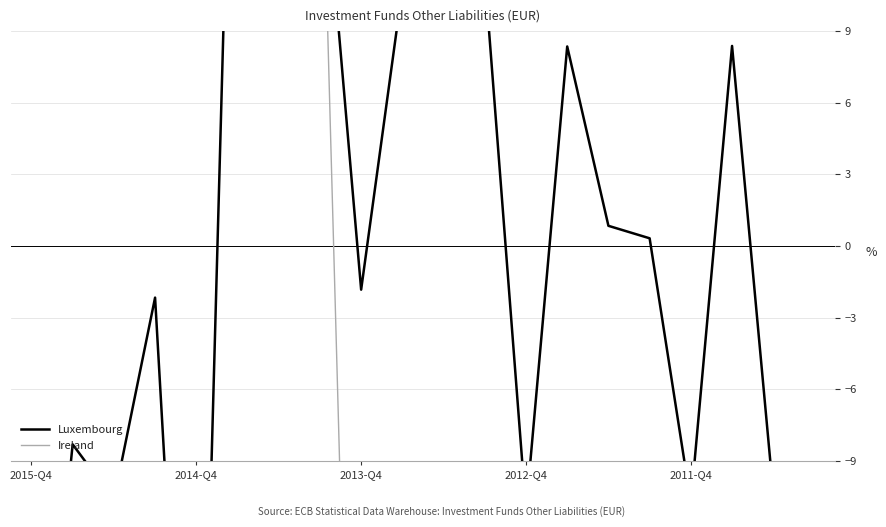

What is the difference between the maximum and minimum values in the Luxembourg series?

62.9